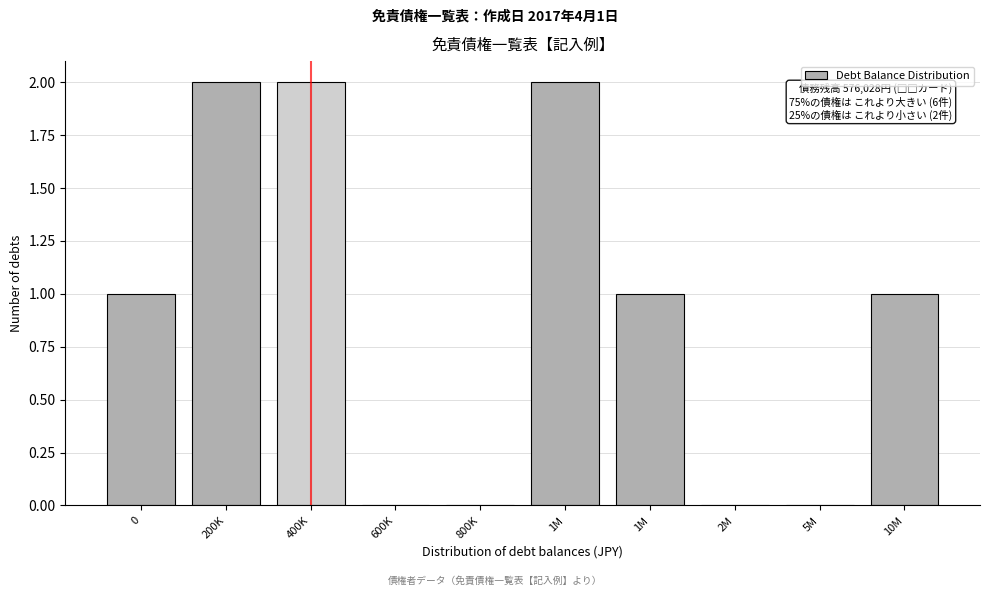

Count the number of data series in this chart.

1